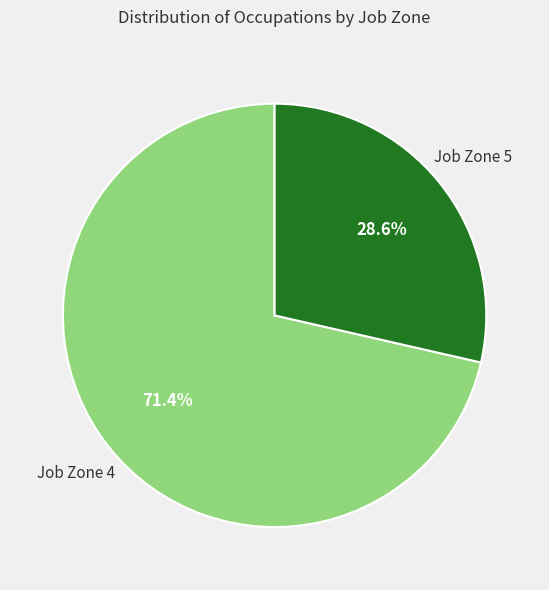

Is there any slice that represents more than half of the pie?

Yes